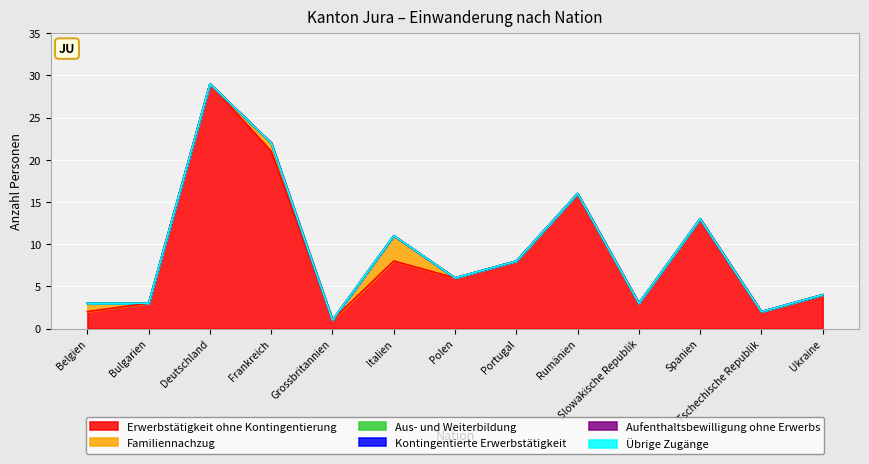

Reading left to right, list all the values displayed in this chart.

Erwerbstätigkeit ohne Kontingentierung: Belgien=2	Bulgarien=3	Deutschland=29	Frankreich=21	Grossbritannien=1	Italien=8	Polen=6	Portugal=8	Rumänien=16	Slowakische Republik=3	Spanien=13	Tschechische Republik=2	Ukraine=4
Familiennachzug: Belgien=1	Bulgarien=0	Deutschland=0	Frankreich=1	Grossbritannien=0	Italien=3	Polen=0	Portugal=0	Rumänien=0	Slowakische Republik=0	Spanien=0	Tschechische Republik=0	Ukraine=0
Aus- und Weiterbildung: Belgien=0	Bulgarien=0	Deutschland=0	Frankreich=0	Grossbritannien=0	Italien=0	Polen=0	Portugal=0	Rumänien=0	Slowakische Republik=0	Spanien=0	Tschechische Republik=0	Ukraine=0
Kontingentierte Erwerbstätigkeit: Belgien=0	Bulgarien=0	Deutschland=0	Frankreich=0	Grossbritannien=0	Italien=0	Polen=0	Portugal=0	Rumänien=0	Slowakische Republik=0	Spanien=0	Tschechische Republik=0	Ukraine=0
Aufenthaltsbewilligung ohne Erwerbs: Belgien=0	Bulgarien=0	Deutschland=0	Frankreich=0	Grossbritannien=0	Italien=0	Polen=0	Portugal=0	Rumänien=0	Slowakische Republik=0	Spanien=0	Tschechische Republik=0	Ukraine=0
Übrige Zugänge: Belgien=0	Bulgarien=0	Deutschland=0	Frankreich=0	Grossbritannien=0	Italien=0	Polen=0	Portugal=0	Rumänien=0	Slowakische Republik=0	Spanien=0	Tschechische Republik=0	Ukraine=0